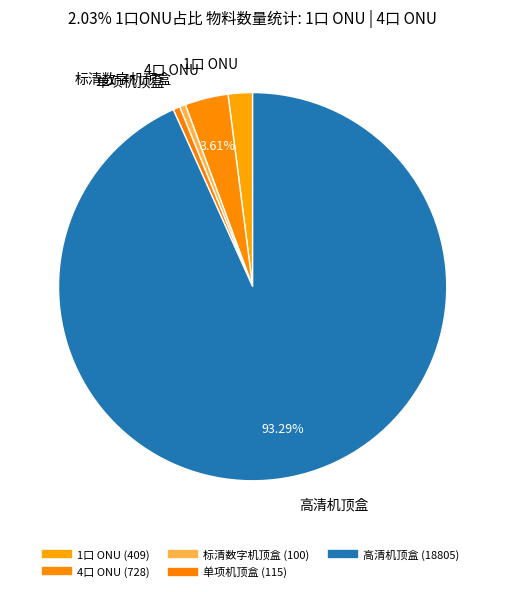

Which slice is the largest?

高清机顶盒